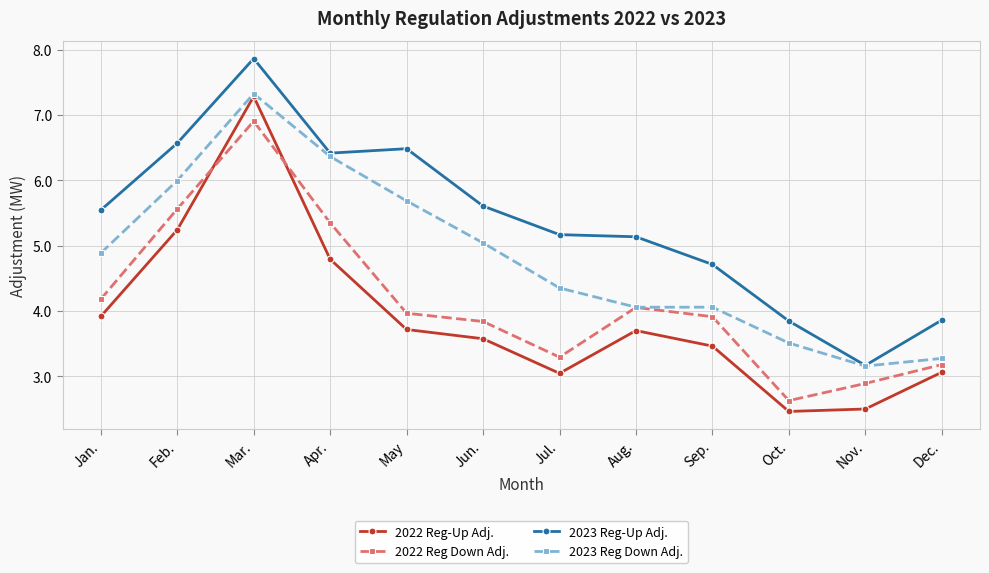

Which series has the largest total across all categories?

2023 Reg-Up Adj.